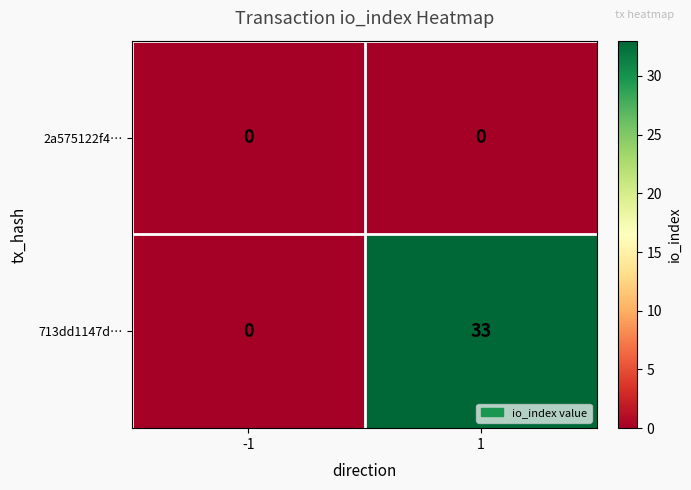

Which series has the largest range (max minus min)?

713dd1147d…